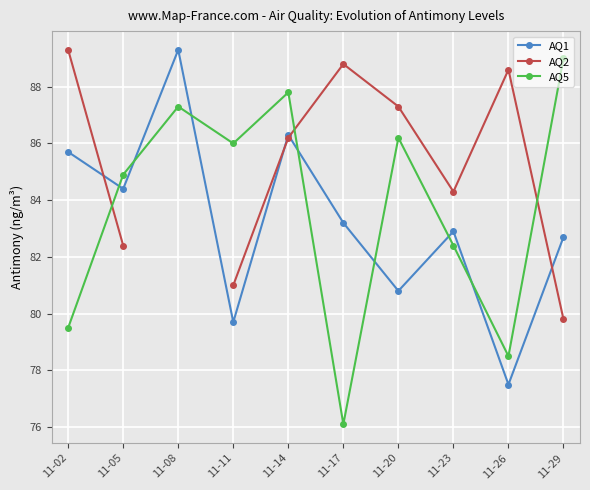

Which has a higher value, 11-08 or 11-29?

11-08